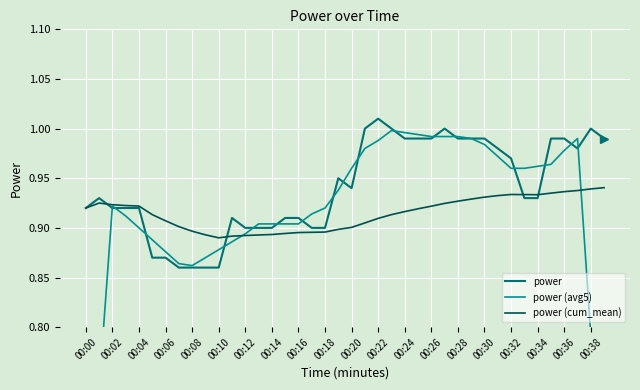

True or false: power (avg5) and power (cum_mean) intersect in this chart.

True